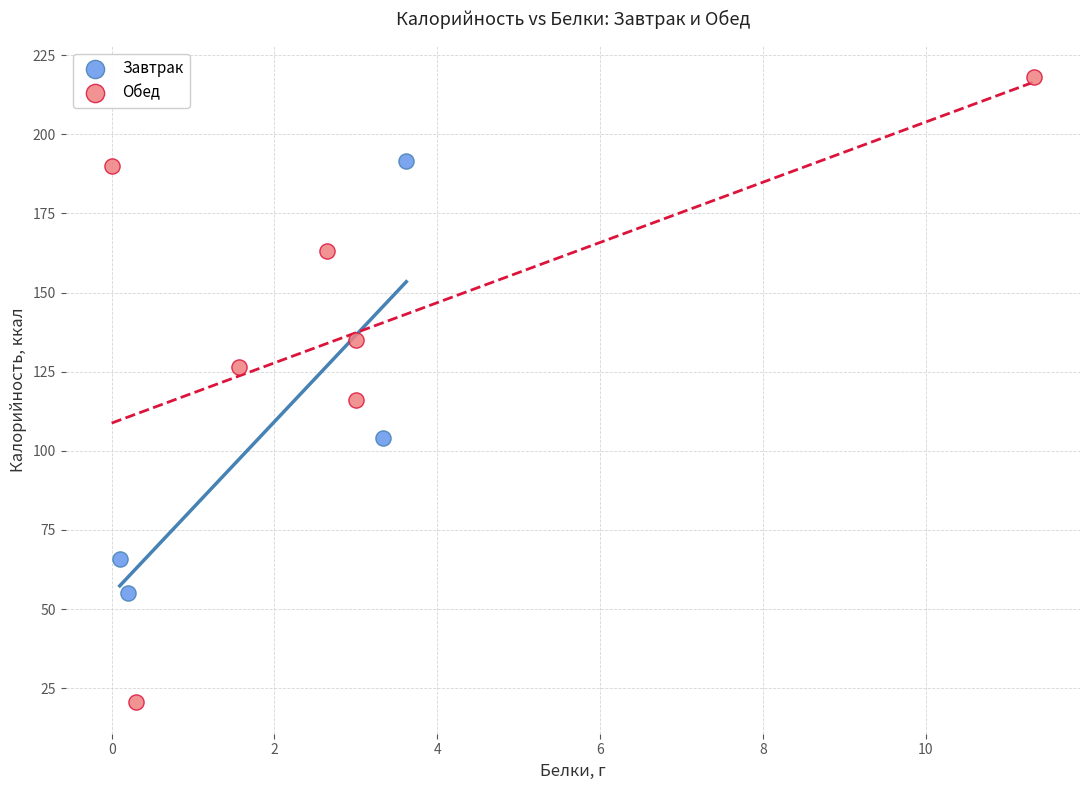

Which series contains the lowest Y value?

Обед